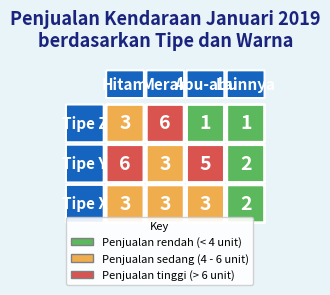

Is it true that Tipe Z equals 6 at Merah?

False